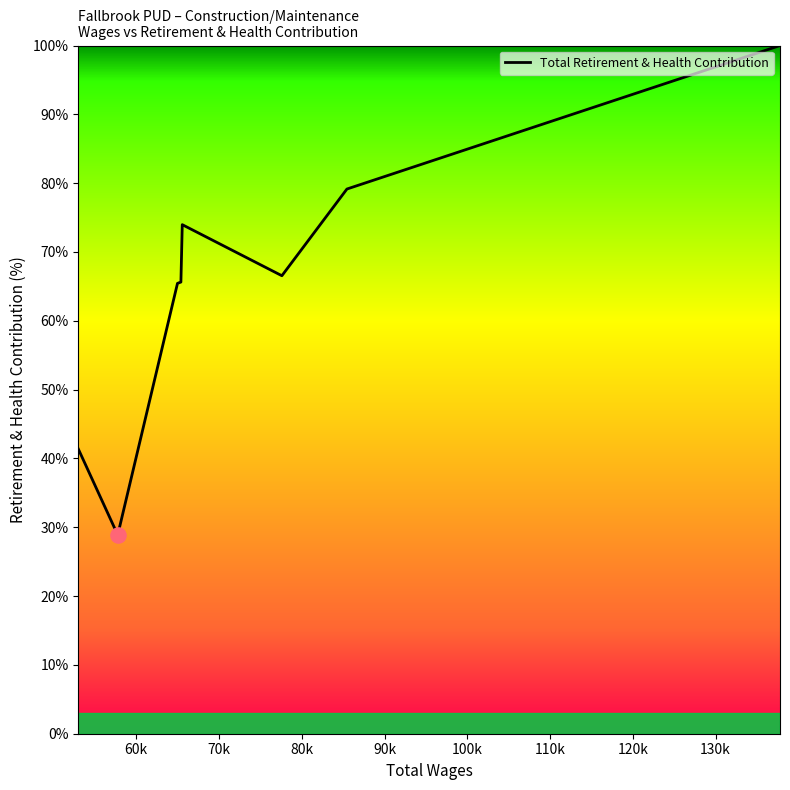

True or false: the data has more than 0 interior local peaks.

True